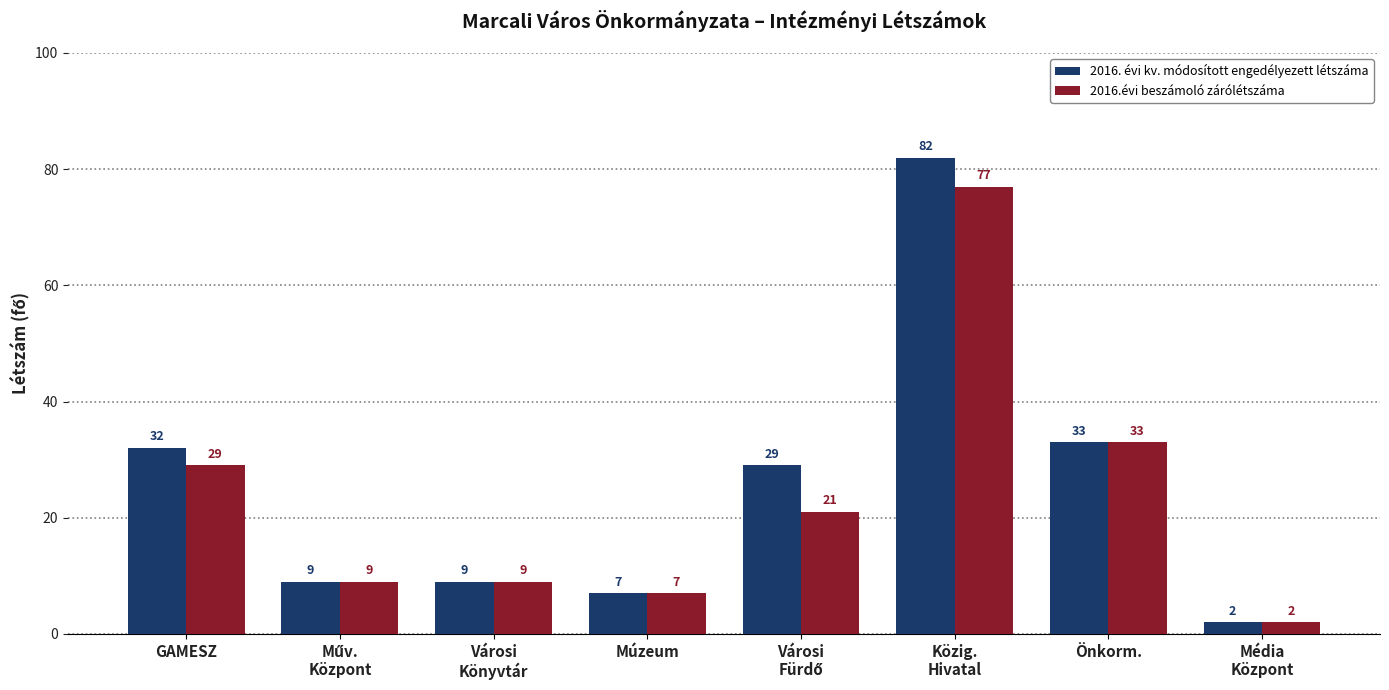

Reading right to left, list all the values displayed in this chart.

2016. évi kv. módosított engedélyezett létszáma: 2	33	82	29	7	9	9	32
2016.évi beszámoló zárólétszáma: 2	33	77	21	7	9	9	29